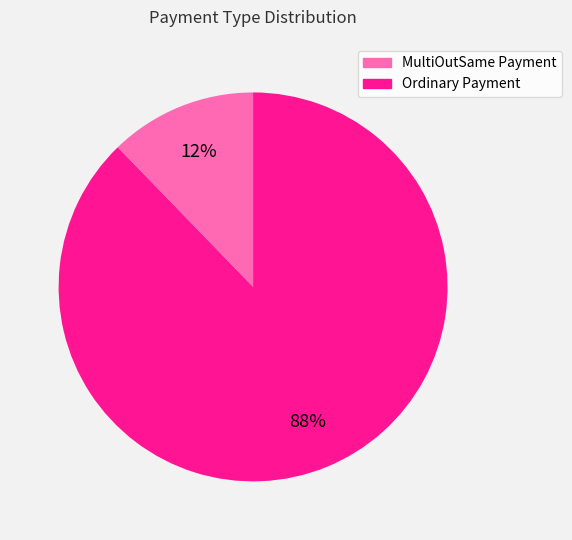

What percentage is the Ordinary Payment slice, to the nearest percent?

88%